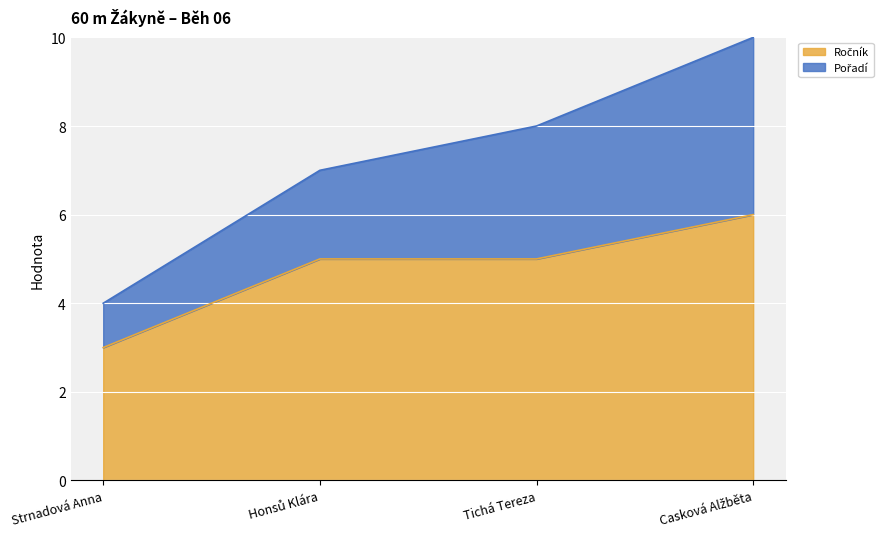

True or false: Pořadí and Ročník intersect in this chart.

False